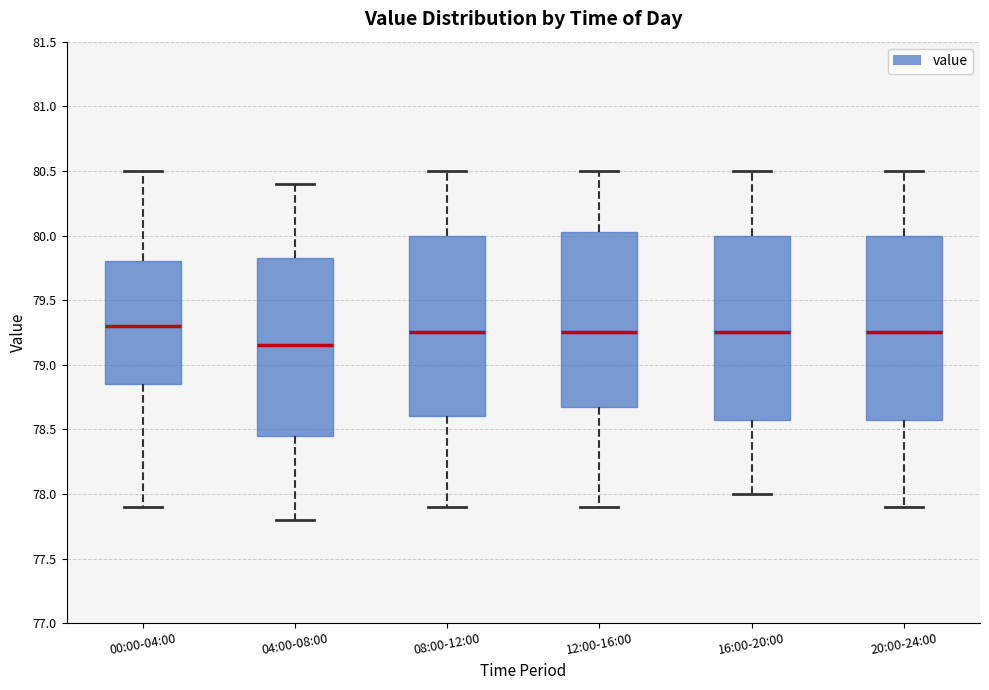

Where does the lower whisker of the box for 04:00-08:00 end on the y-axis? The values are not printed on the chart, so give them approximately, as read against the axis.

77.80